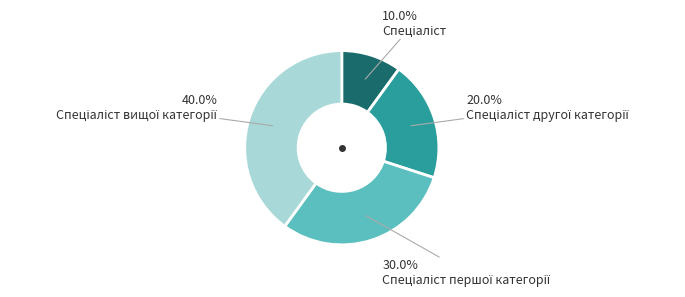

Is there any slice that represents more than half of the pie?

No